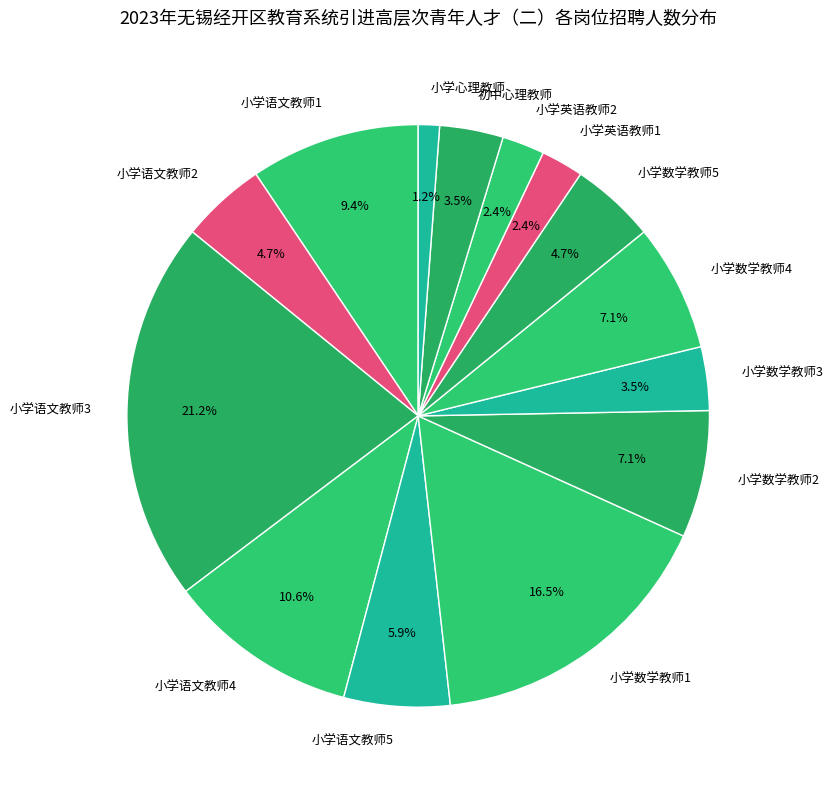

How much of the chart is everything except 小学数学教师2?

92.9%